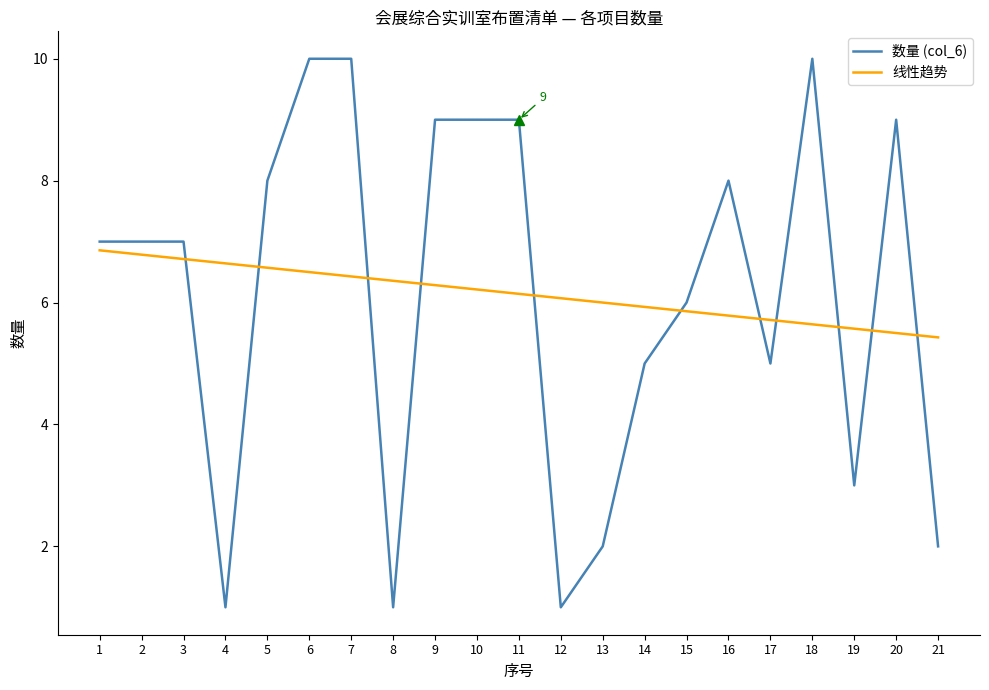

What value does the 线性趋势 series have at 13?

6.0